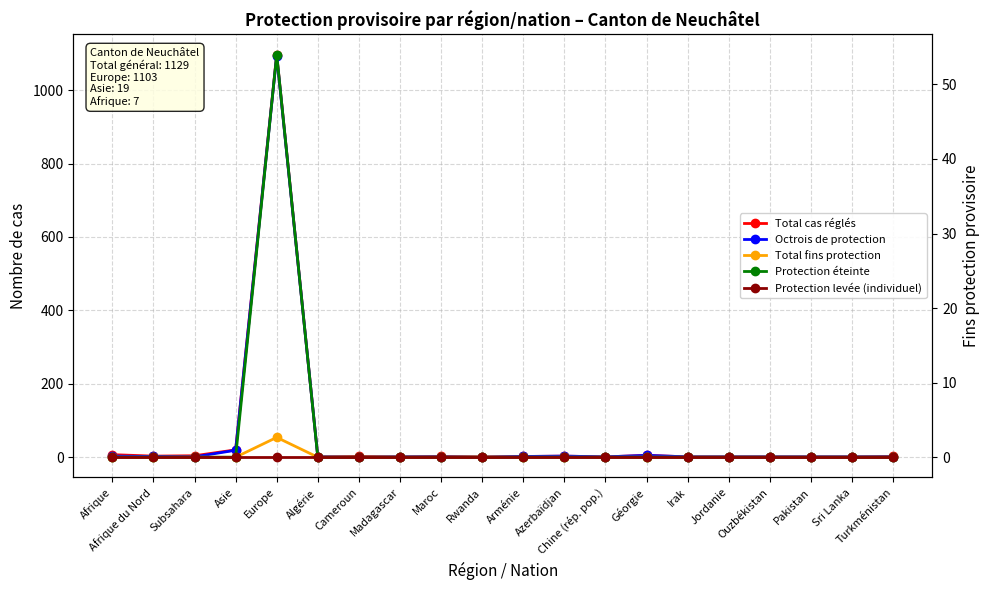

Which has a higher value, Afrique or Cameroun?

Afrique